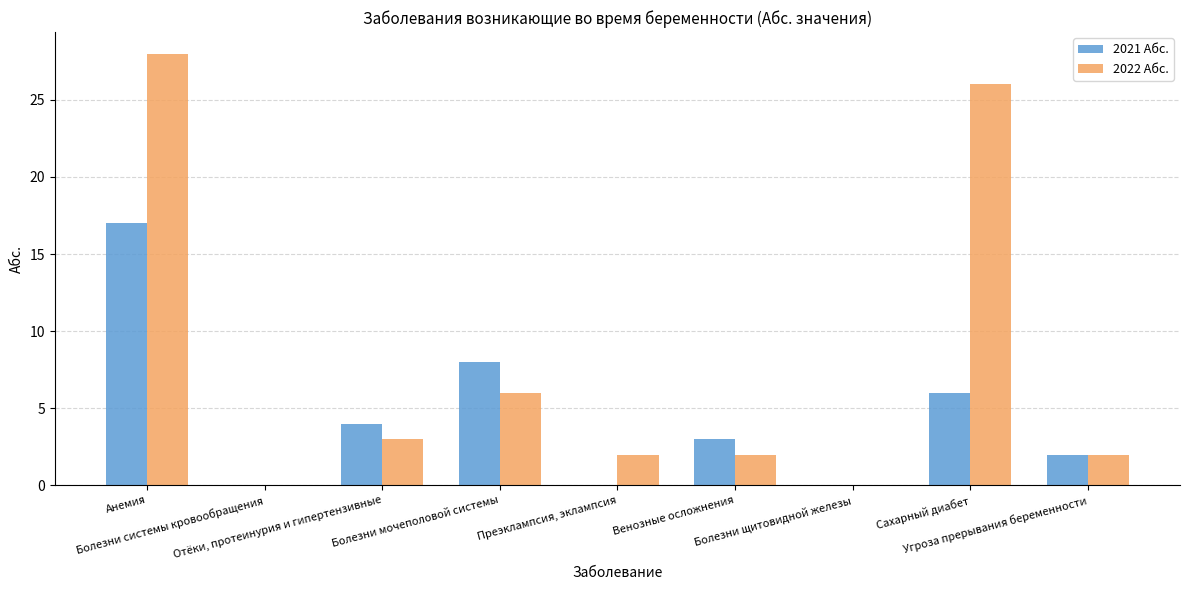

Are the bars horizontal?

No